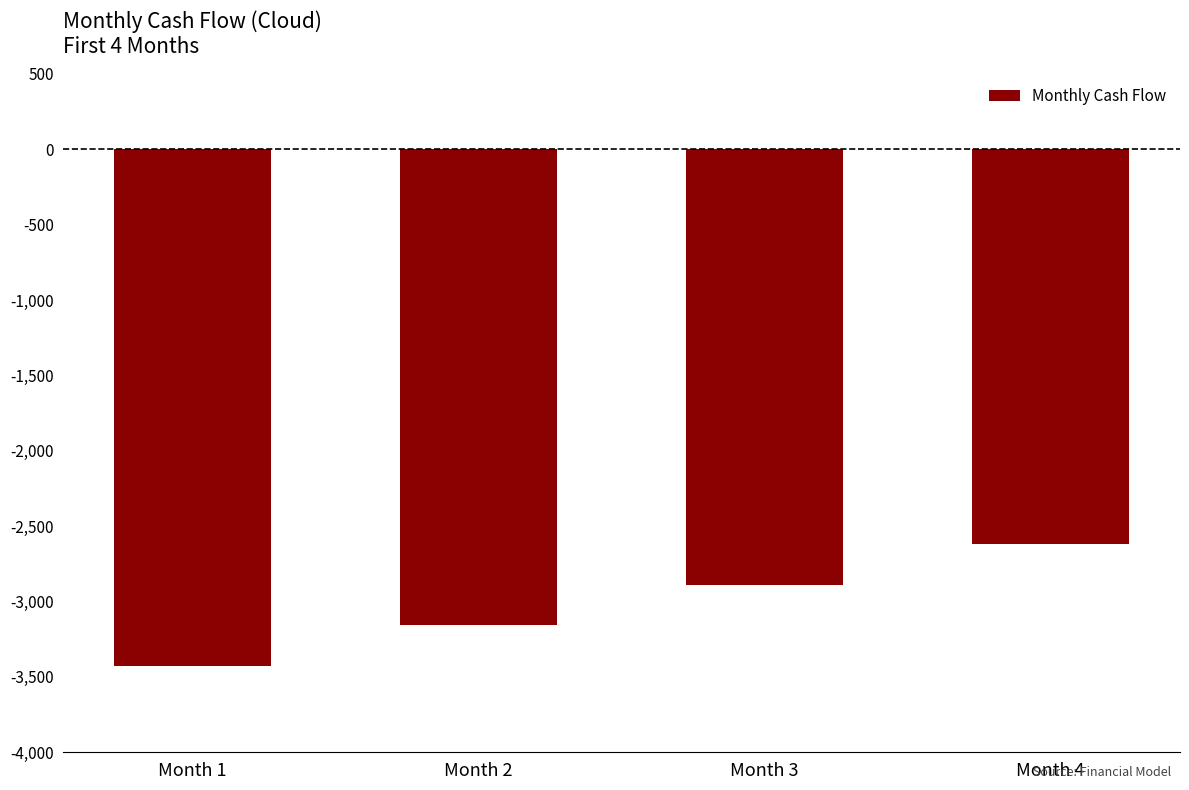

How many data points does each series have?

4